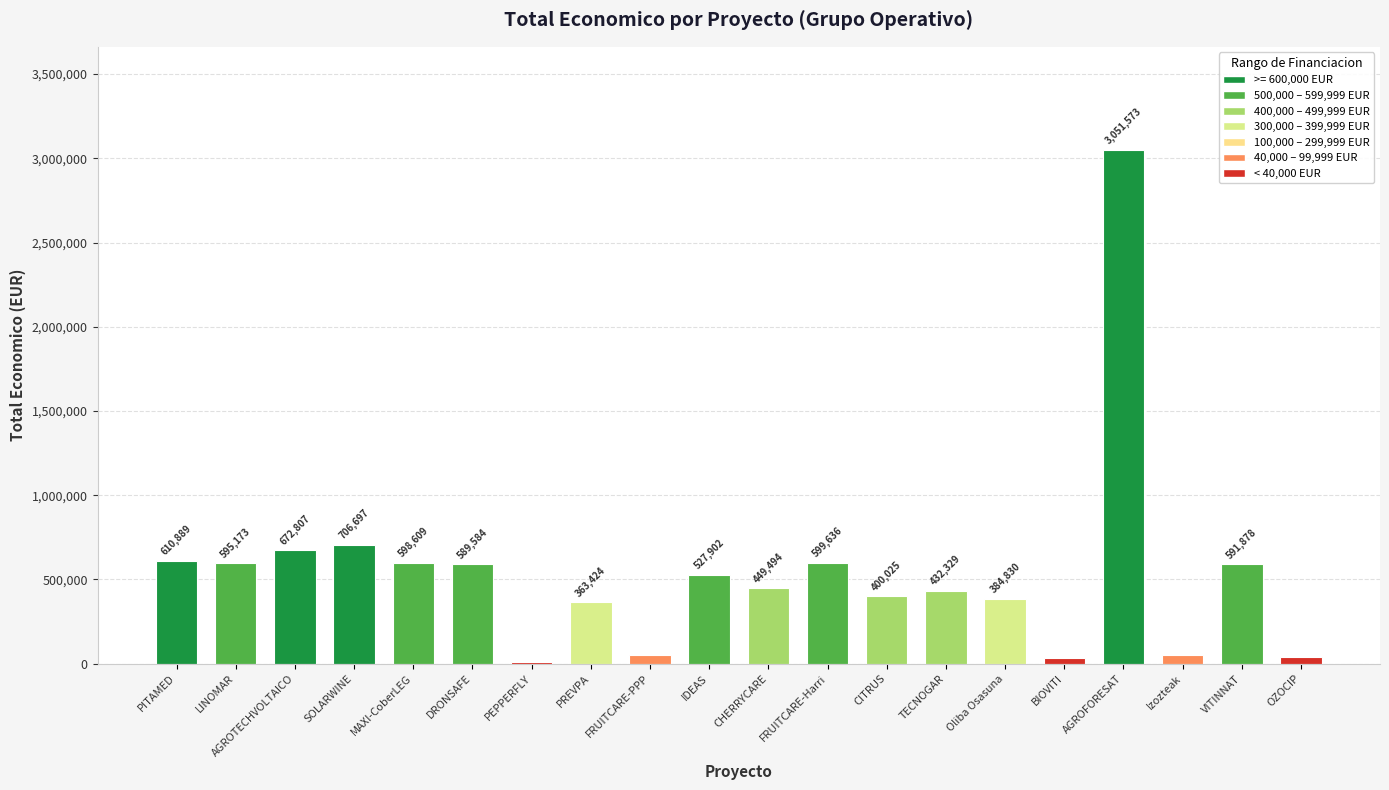

What is the change in value from VITINNAT to OZOCIP?

-552428